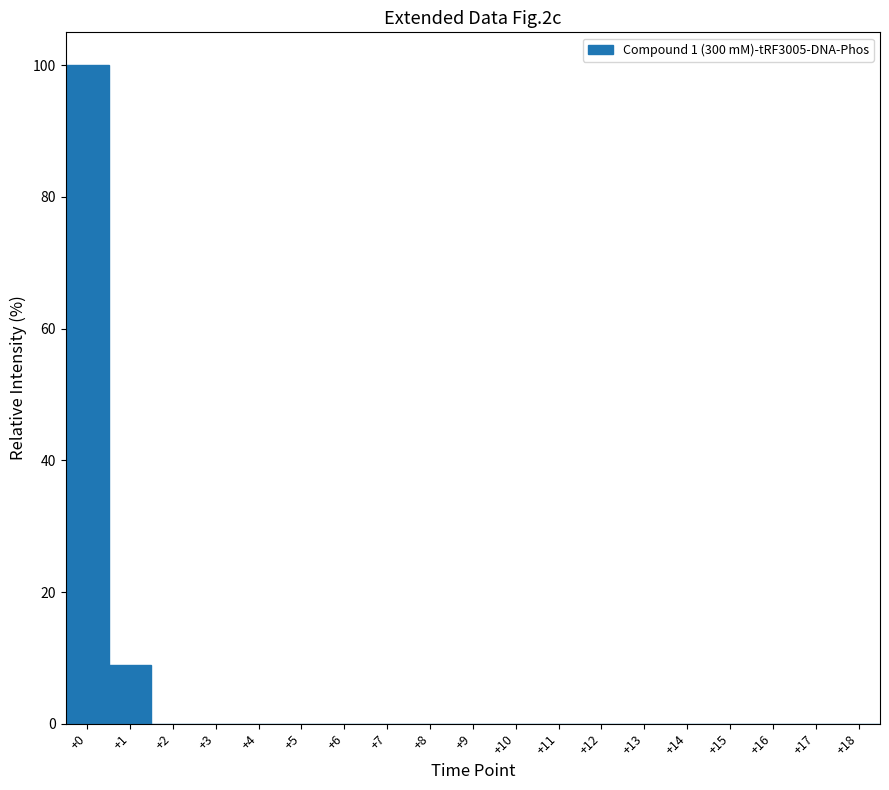

How tall is the bar that spans -0.5 to 0.5 on the x-axis? The values are not printed on the chart, so give them approximately, as read against the axis.

100